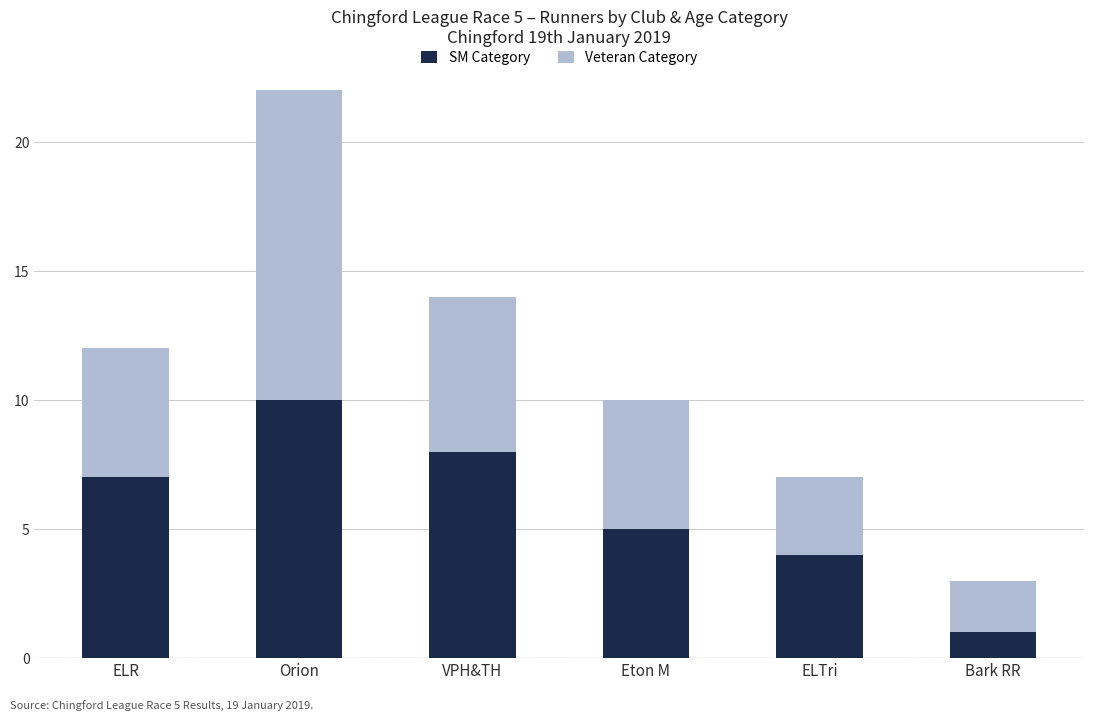

The SM Category series shows 14 at VPH&TH. True or false?

False